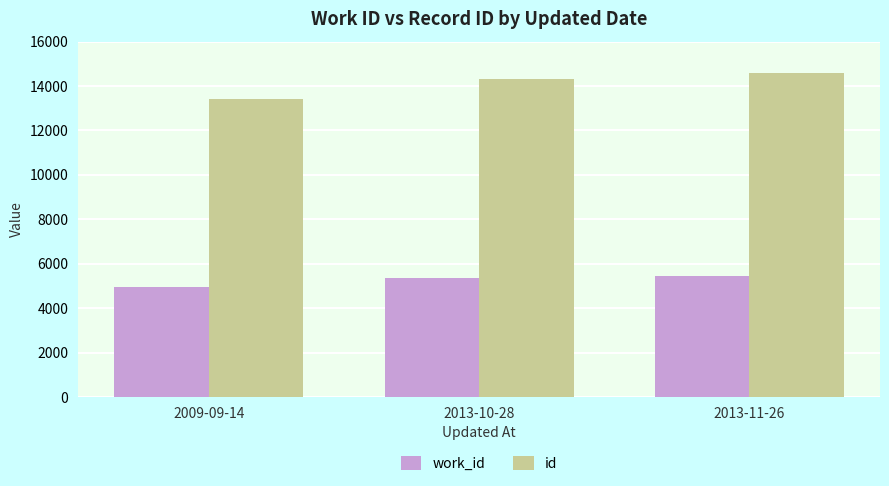

What are all the series names shown in the legend?

work_id, id